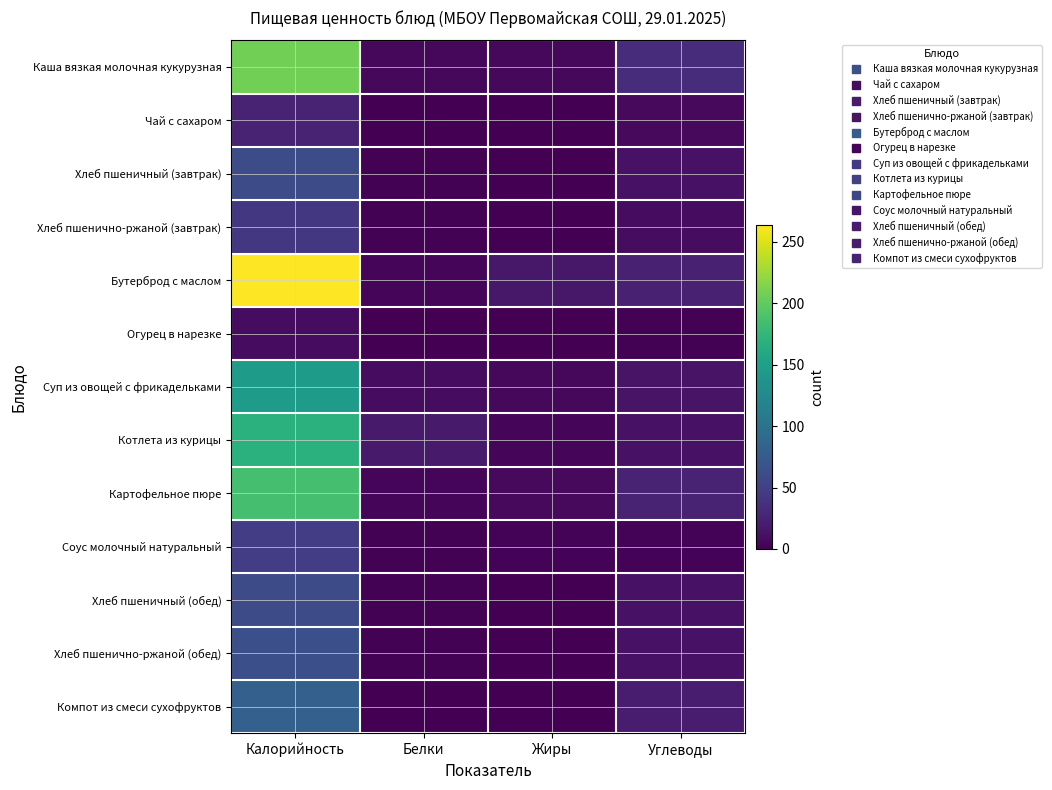

Which label corresponds to the smallest value in the chart?

Жиры